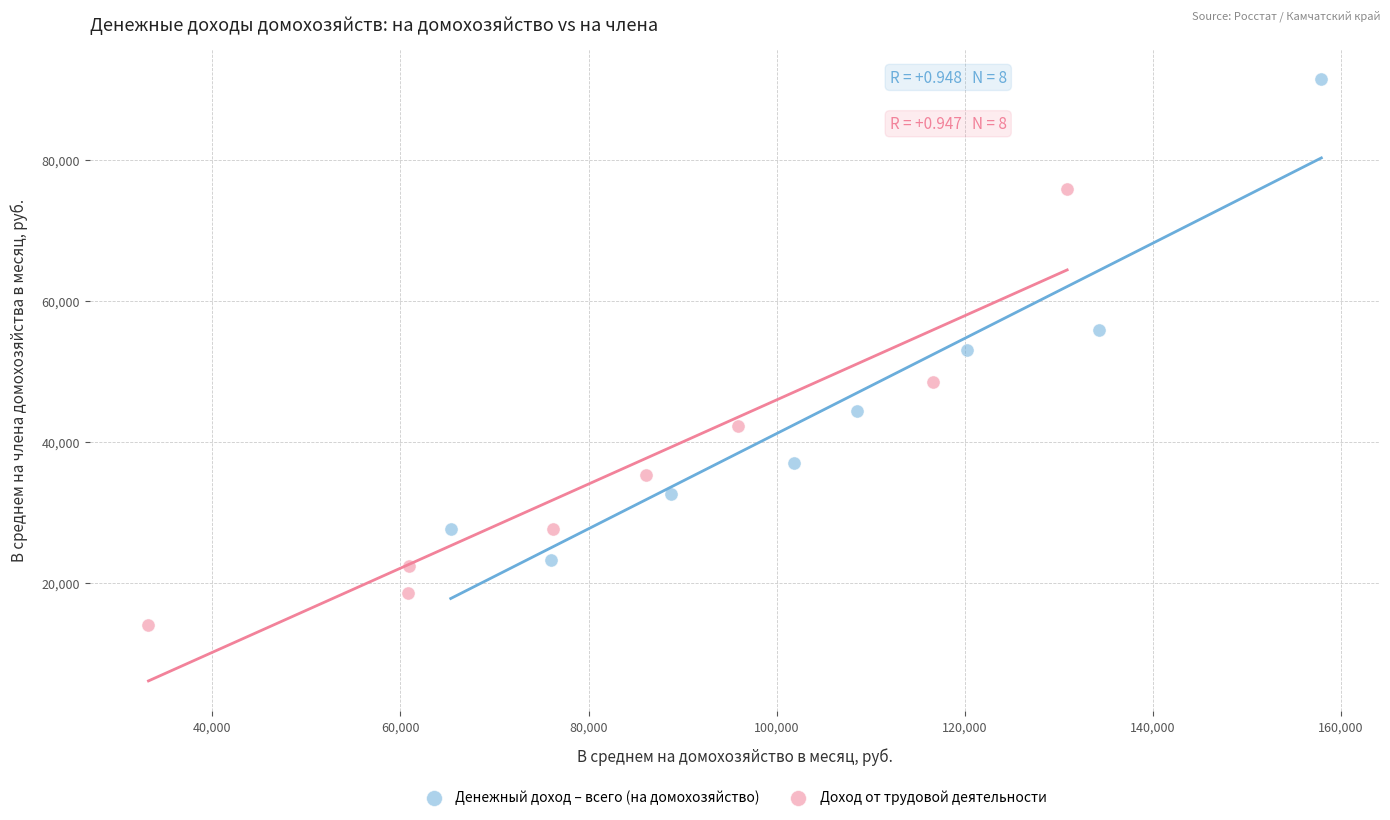

Which series contains the lowest Y value?

Доход от трудовой деятельности